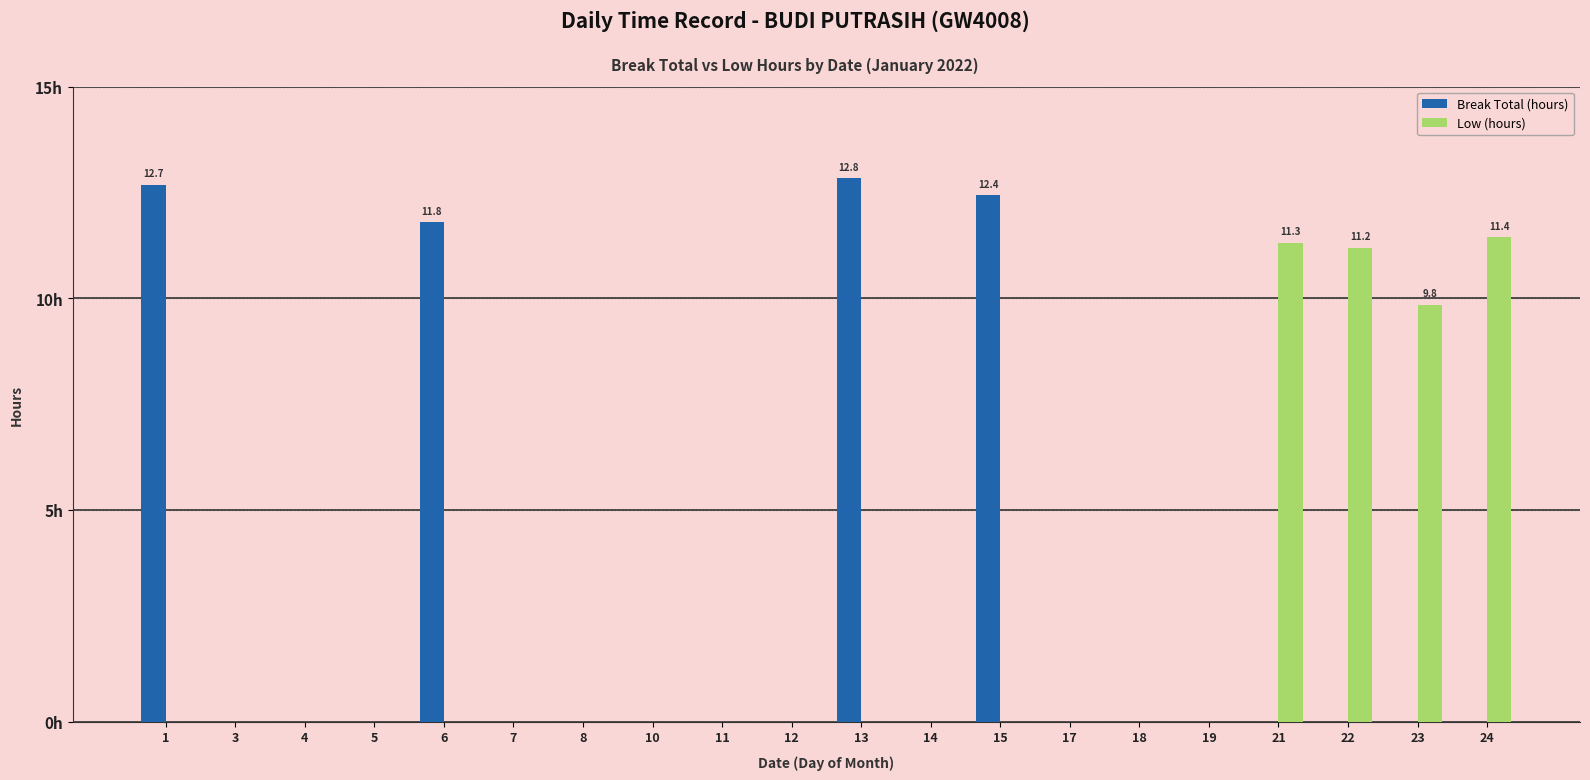

Does the chart contain stacked bars?

No